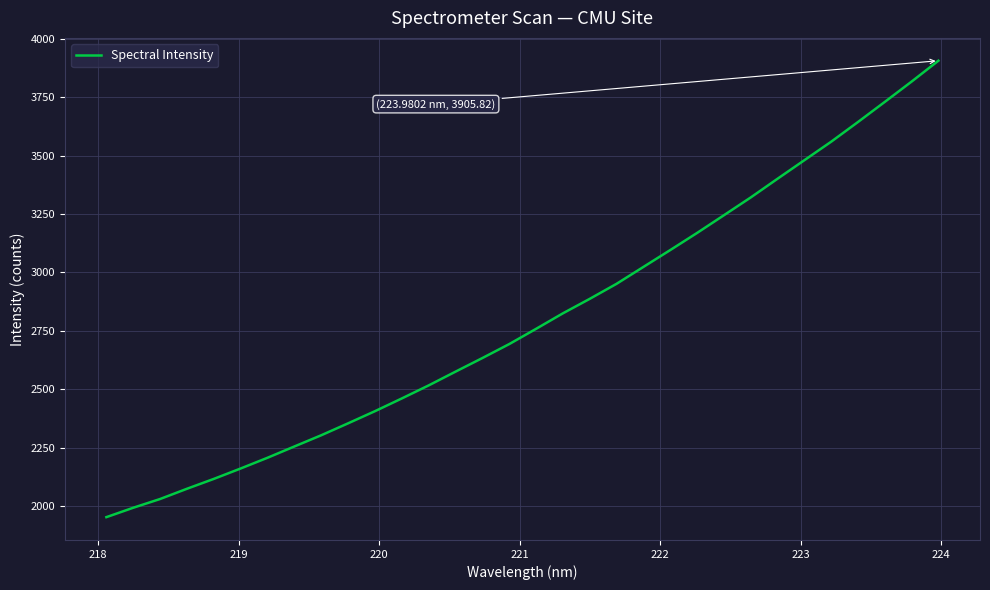

What is the minimum value shown in the chart?

1953.4